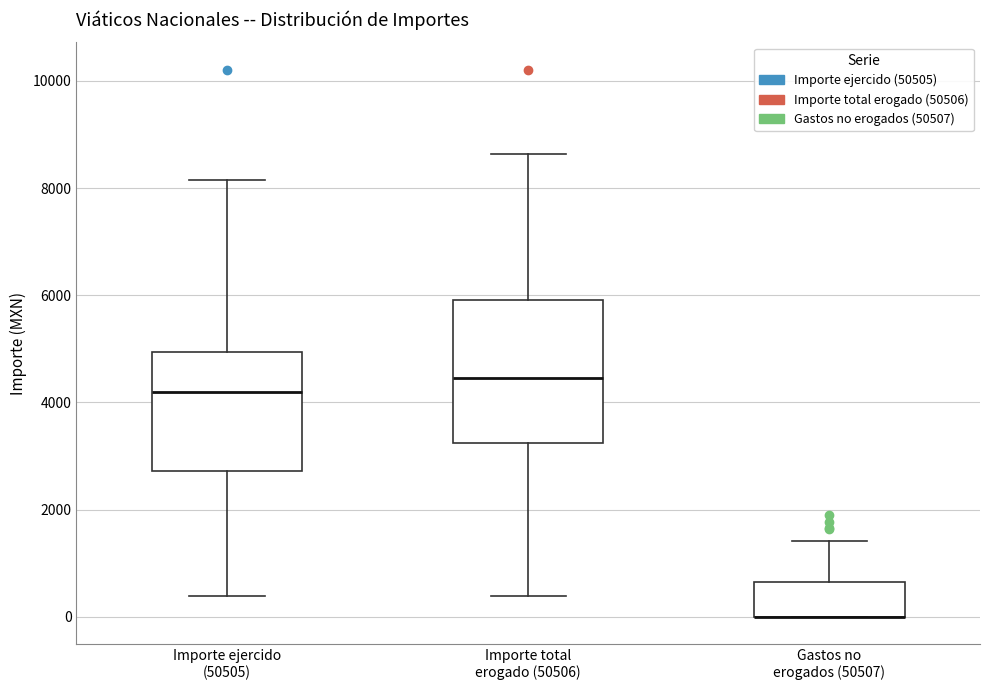

Comparing the boxes themselves (not the whiskers), which one is the tallest?

Importe total erogado (50506)